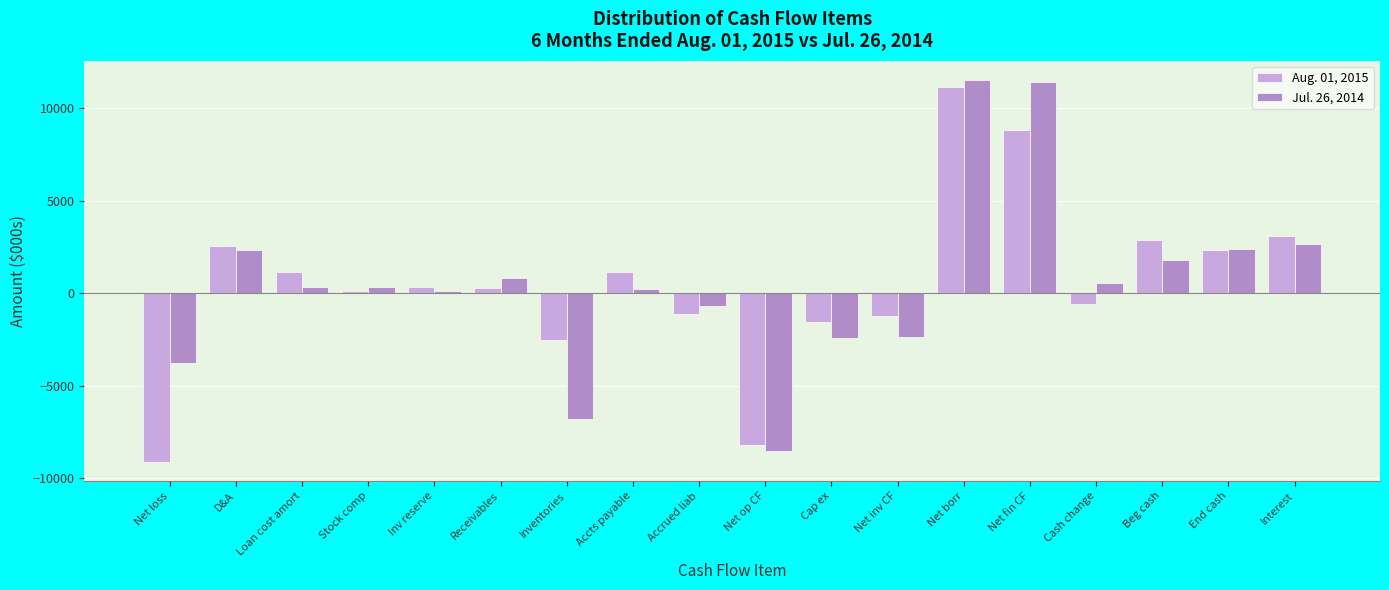

List the series in order of their peak value, lowest first.

Aug. 01, 2015, Jul. 26, 2014